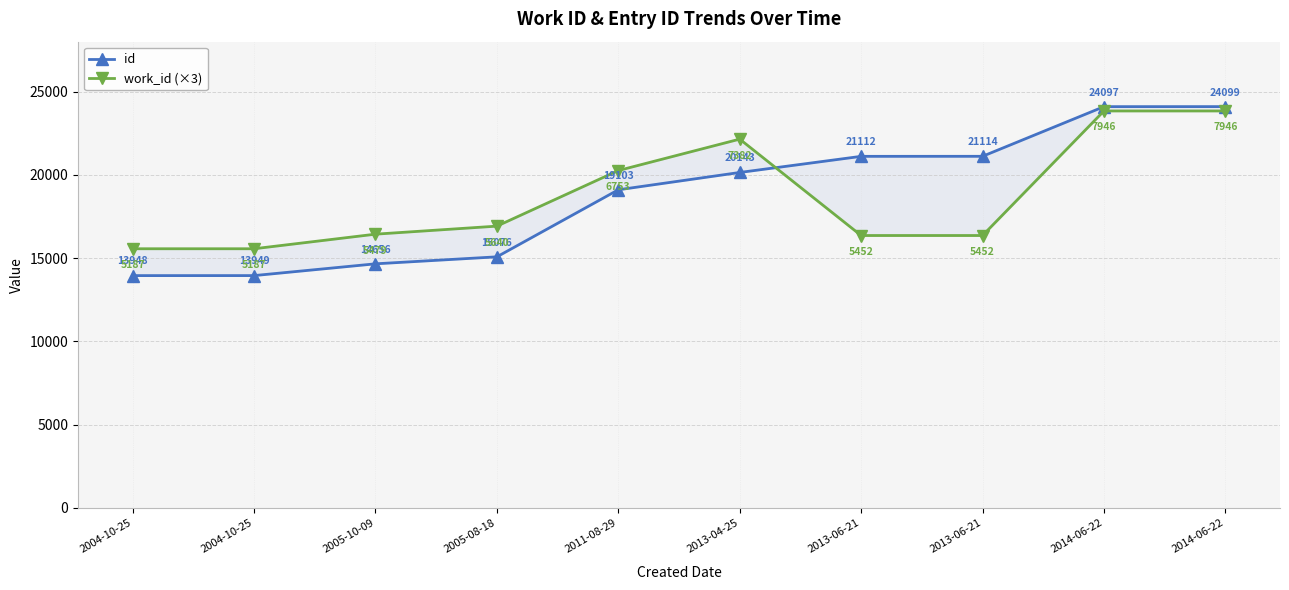

What is the highest value of the id series?

24099